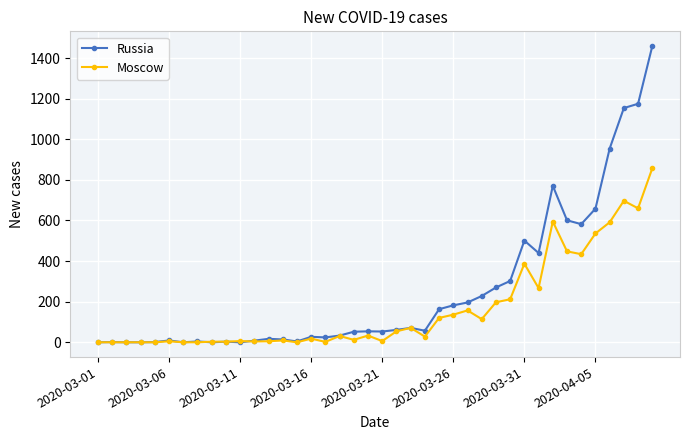

List the series in order of their peak value, lowest first.

Moscow, Russia